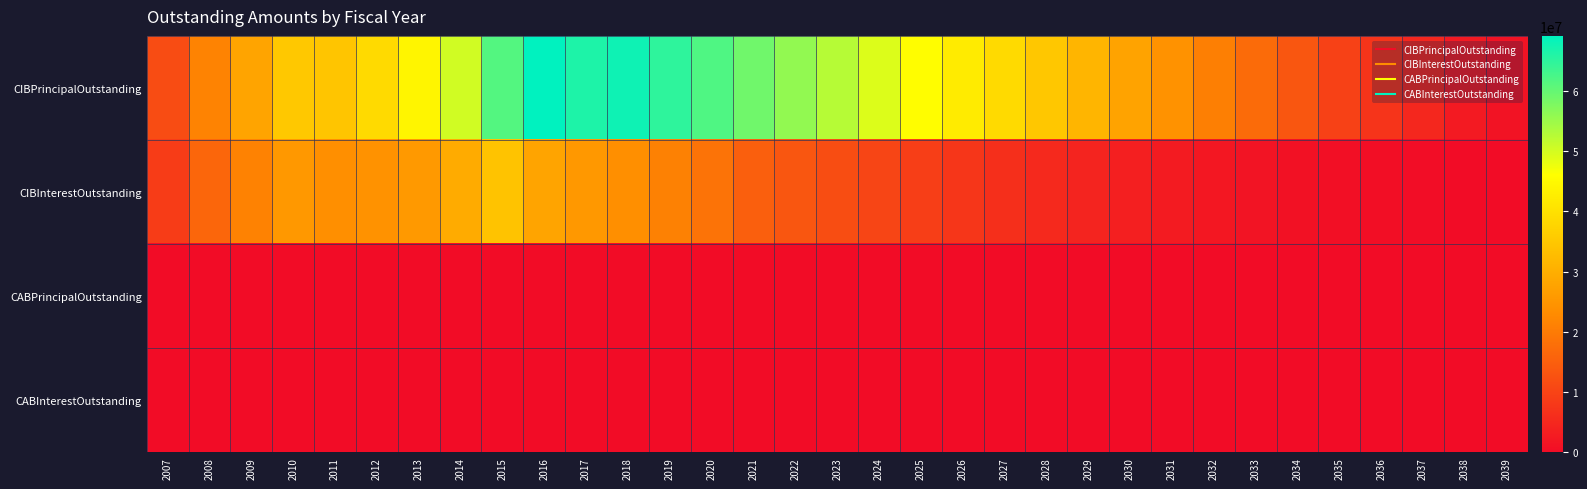

What is the total value across all series at 2039?

1243387.5